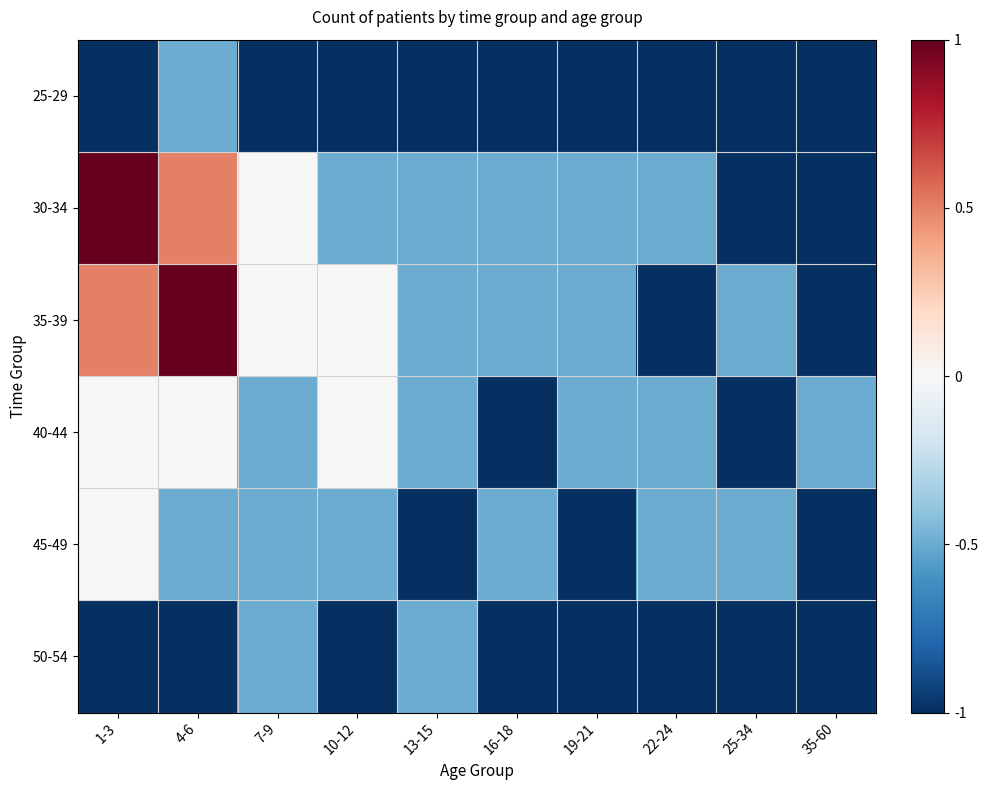

Reading left to right, list all the values displayed in this chart.

25-29: 1-3=-1.0	4-6=-0.5	7-9=-1.0	10-12=-1.0	13-15=-1.0	16-18=-1.0	19-21=-1.0	22-24=-1.0	25-34=-1.0	35-60=-1.0
30-34: 1-3=1.0	4-6=0.5	7-9=0.0	10-12=-0.5	13-15=-0.5	16-18=-0.5	19-21=-0.5	22-24=-0.5	25-34=-1.0	35-60=-1.0
35-39: 1-3=0.5	4-6=1.0	7-9=0.0	10-12=0.0	13-15=-0.5	16-18=-0.5	19-21=-0.5	22-24=-1.0	25-34=-0.5	35-60=-1.0
40-44: 1-3=0.0	4-6=0.0	7-9=-0.5	10-12=0.0	13-15=-0.5	16-18=-1.0	19-21=-0.5	22-24=-0.5	25-34=-1.0	35-60=-0.5
45-49: 1-3=0.0	4-6=-0.5	7-9=-0.5	10-12=-0.5	13-15=-1.0	16-18=-0.5	19-21=-1.0	22-24=-0.5	25-34=-0.5	35-60=-1.0
50-54: 1-3=-1.0	4-6=-1.0	7-9=-0.5	10-12=-1.0	13-15=-0.5	16-18=-1.0	19-21=-1.0	22-24=-1.0	25-34=-1.0	35-60=-1.0